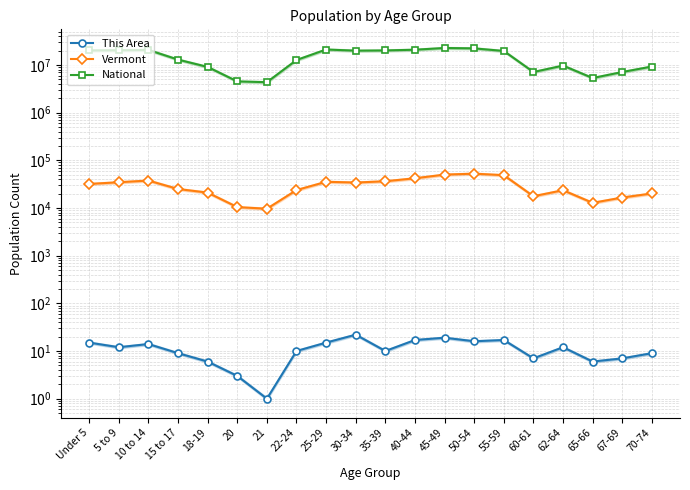

Reading left to right, extract all data points from this chart.

This Area: Under 5=15	5 to 9=12	10 to 14=14	15 to 17=9	18-19=6	20=3	21=1	22-24=10	25-29=15	30-34=22	35-39=10	40-44=17	45-49=19	50-54=16	55-59=17	60-61=7	62-64=12	65-66=6	67-69=7	70-74=9
Vermont: Under 5=31952	5 to 9=34654	10 to 14=37637	15 to 17=24990	18-19=21022	20=10433	21=9651	22-24=23767	25-29=35441	30-34=34181	35-39=36358	40-44=42001	45-49=50110	50-54=52493	55-59=48739	60-61=17634	62-64=23600	65-66=12819	67-69=16571	70-74=20148
National: Under 5=20201362	5 to 9=20348657	10 to 14=20677194	15 to 17=12954254	18-19=9086089	20=4519129	21=4354294	22-24=12712576	25-29=21101849	30-34=19962099	35-39=20179642	40-44=20890964	45-49=22708591	50-54=22298125	55-59=19664805	60-61=7113727	62-64=9704197	65-66=5319902	67-69=7115361	70-74=9278166